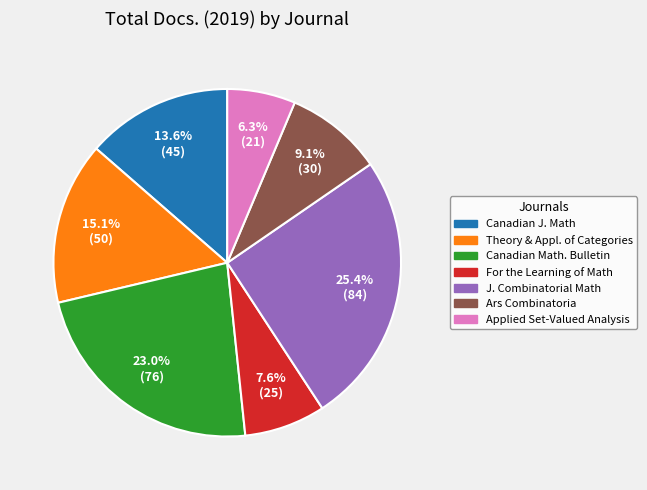

Count the number of slices in the pie.

7